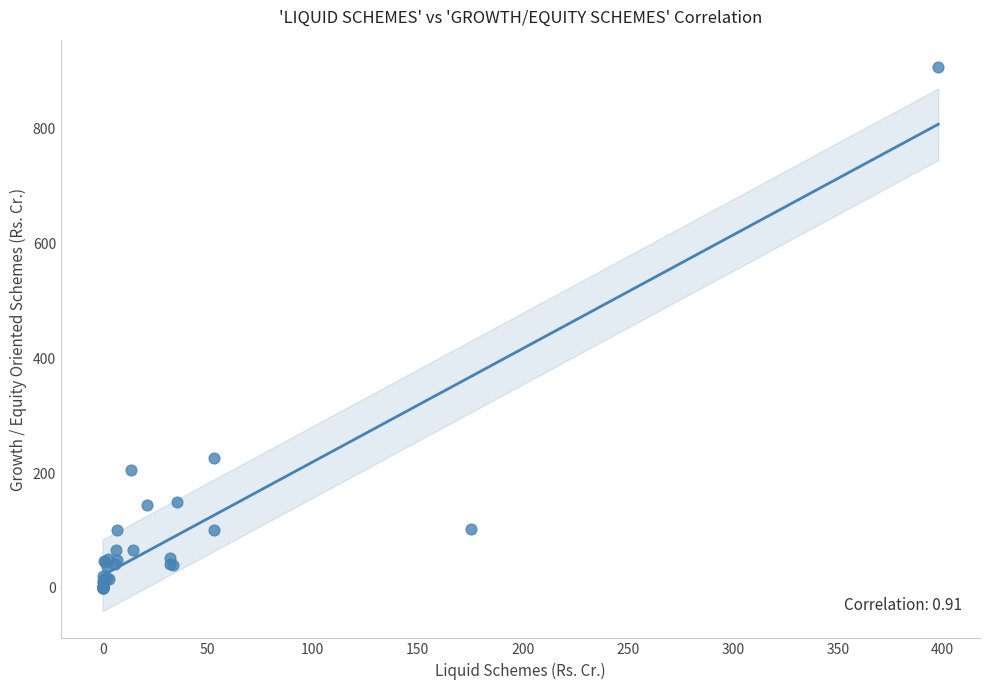

What Y value in the scatter plot is closest to 453?

226.5